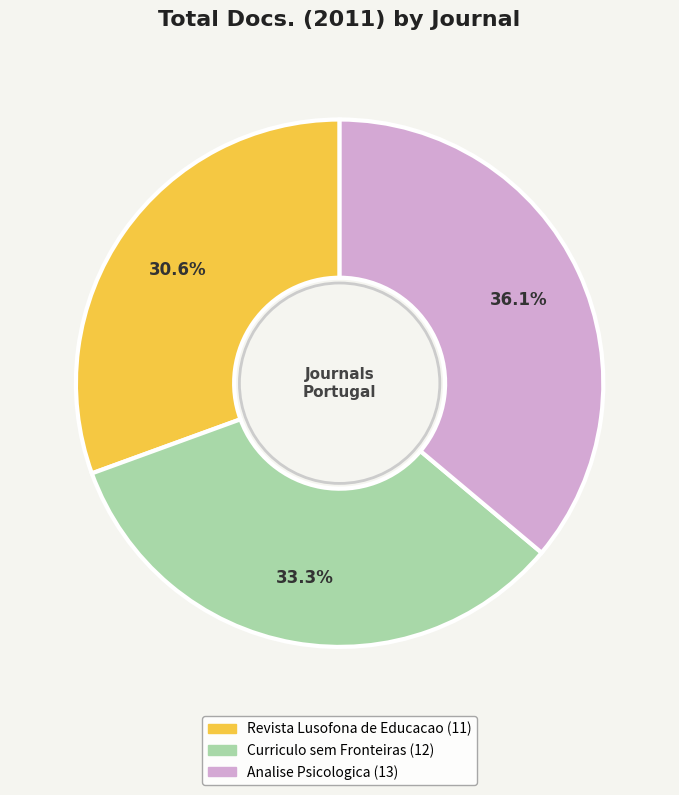

Is Revista Lusofona de Educacao the majority of the pie?

No